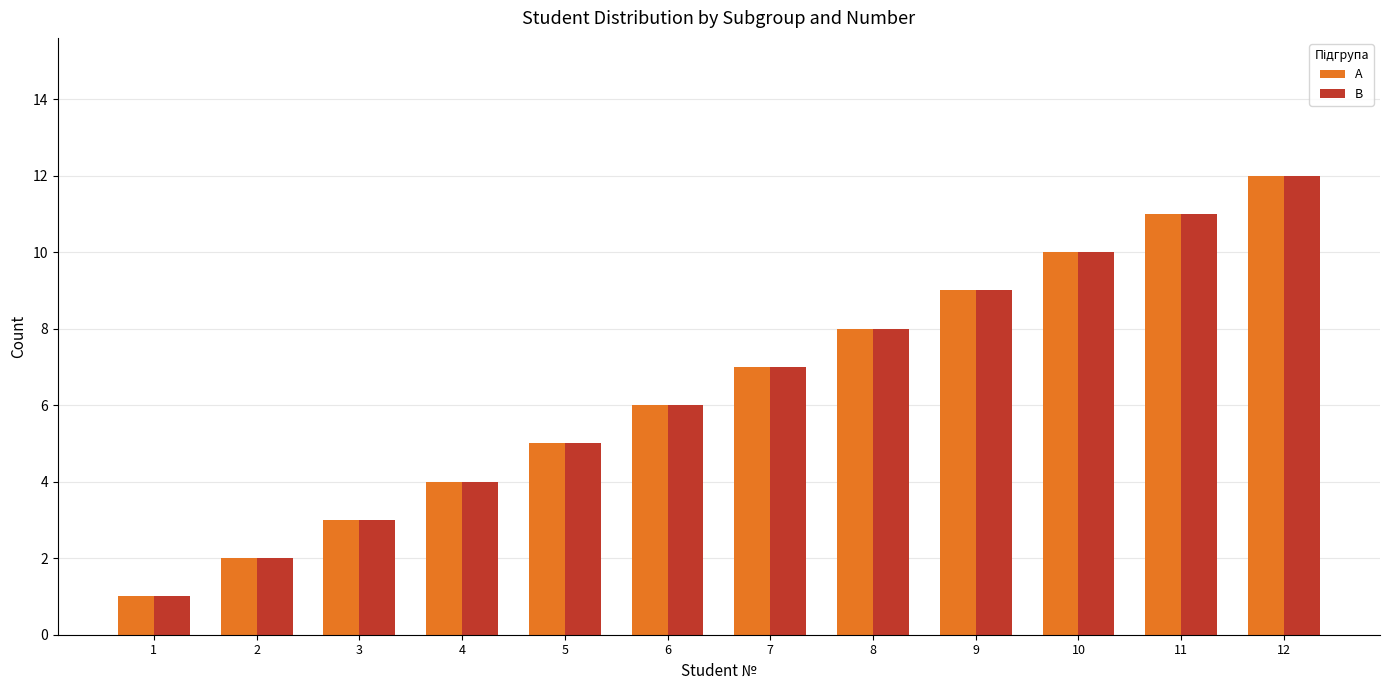

What is the difference between the second highest and second lowest values in the А series?

9